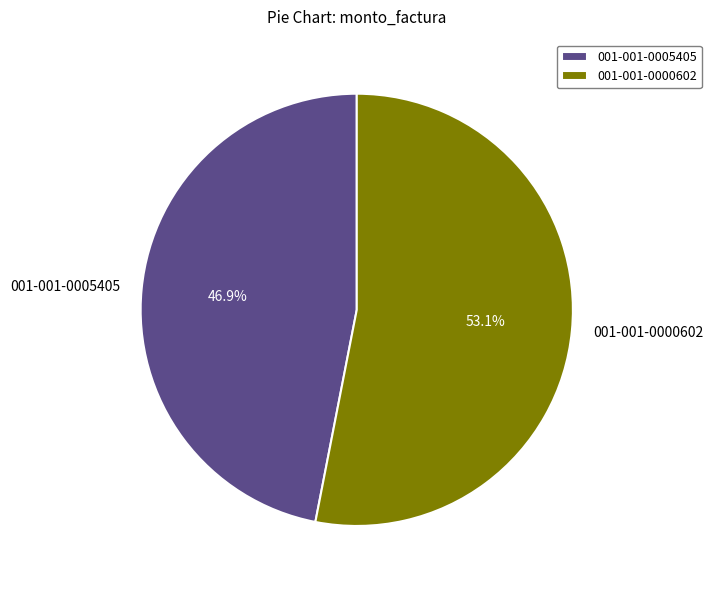

True or false: 001-001-0005405 accounts for 33% of the total.

False